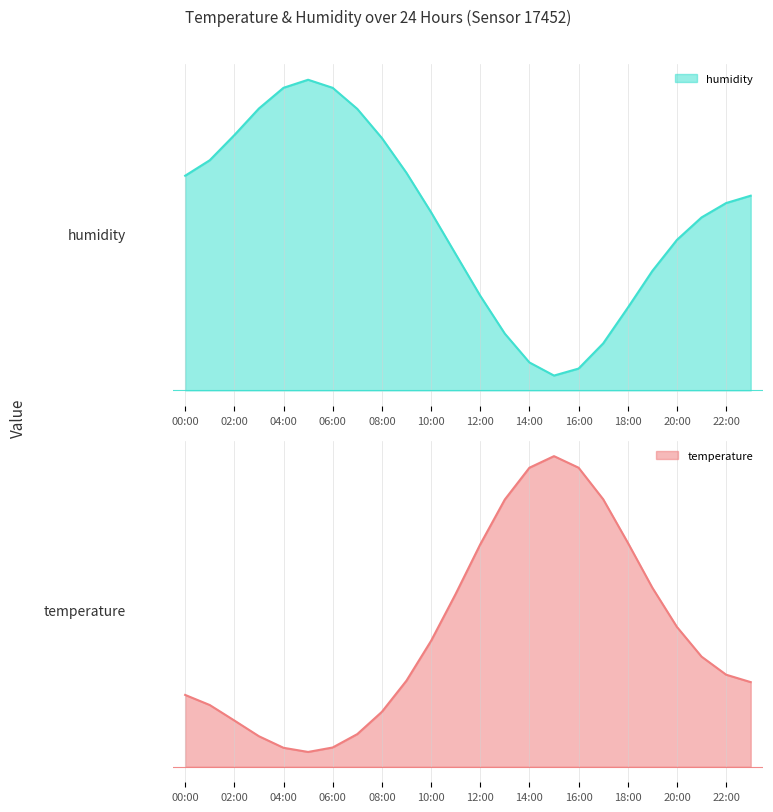

Reading left to right, transcribe all the data shown in this chart.

temperature: 24.7	24.7	24.6	24.5	24.4	24.4	24.4	24.5	24.6	24.8	25.0	25.3	25.6	25.8	26.0	26.1	26.0	25.8	25.6	25.3	25.1	25.0	24.9	24.8
humidity: 60.1	60.3	60.5	60.8	60.9	61.0	60.9	60.7	60.5	60.2	59.8	59.4	59.0	58.7	58.4	58.3	58.3	58.6	58.9	59.2	59.5	59.7	59.9	59.9